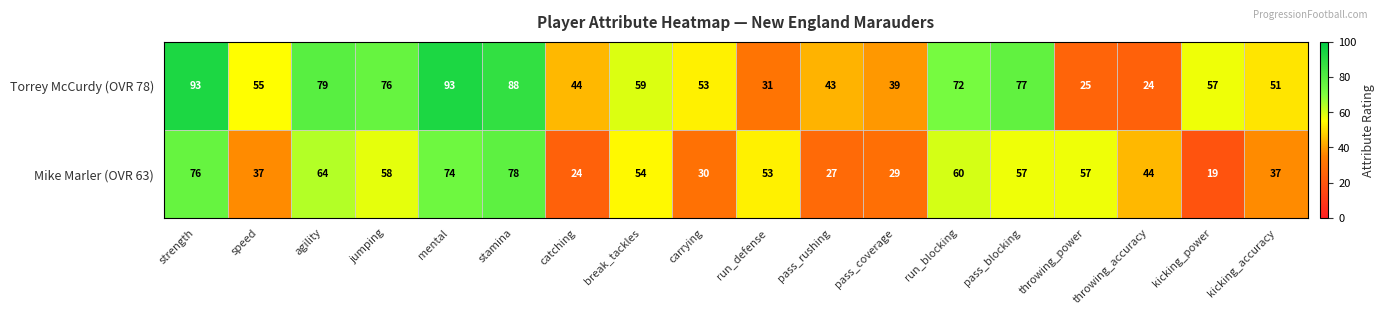

What is the difference between the maximum and minimum values in the Mike Marler (OVR 63) series?

59